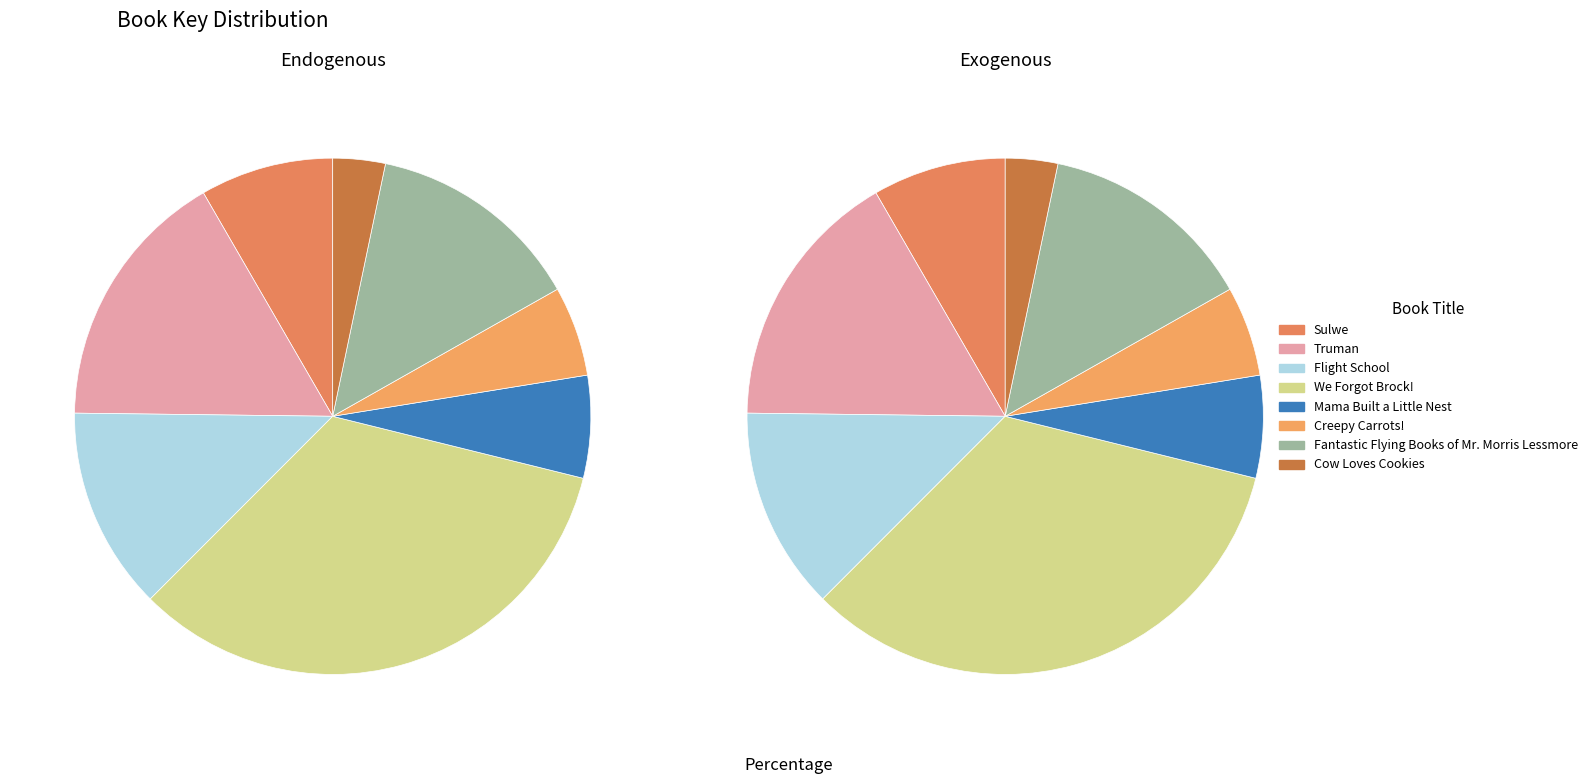

To the nearest percent, what is the combined percentage of Creepy Carrots! and Cow Loves Cookies?

9%